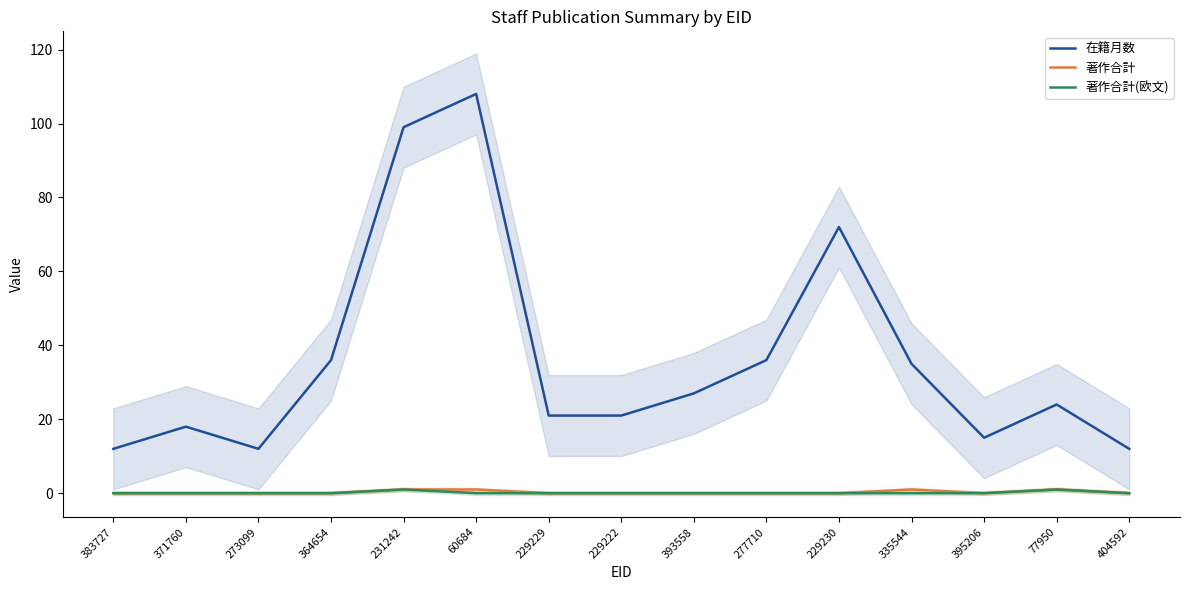

Reading left to right, what are all the values shown in this chart?

在籍月数: 12	18	12	36	99	108	21	21	27	36	72	35	15	24	12
著作合計: 0	0	0	0	1	1	0	0	0	0	0	1	0	1	0
著作合計(欧文): 0	0	0	0	1	0	0	0	0	0	0	0	0	1	0